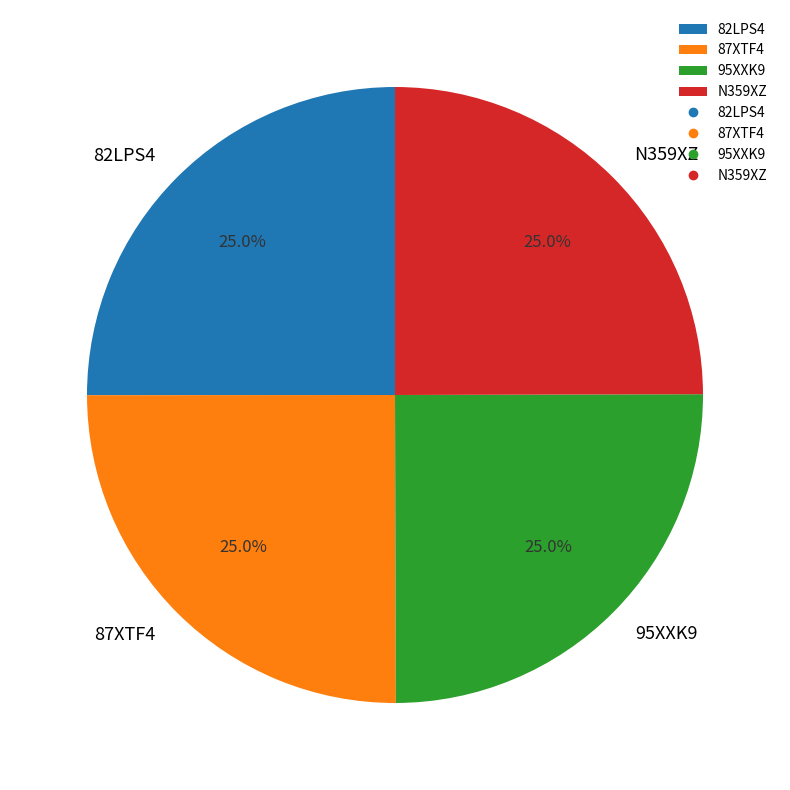

To the nearest percent, what is the average slice percentage?

25%